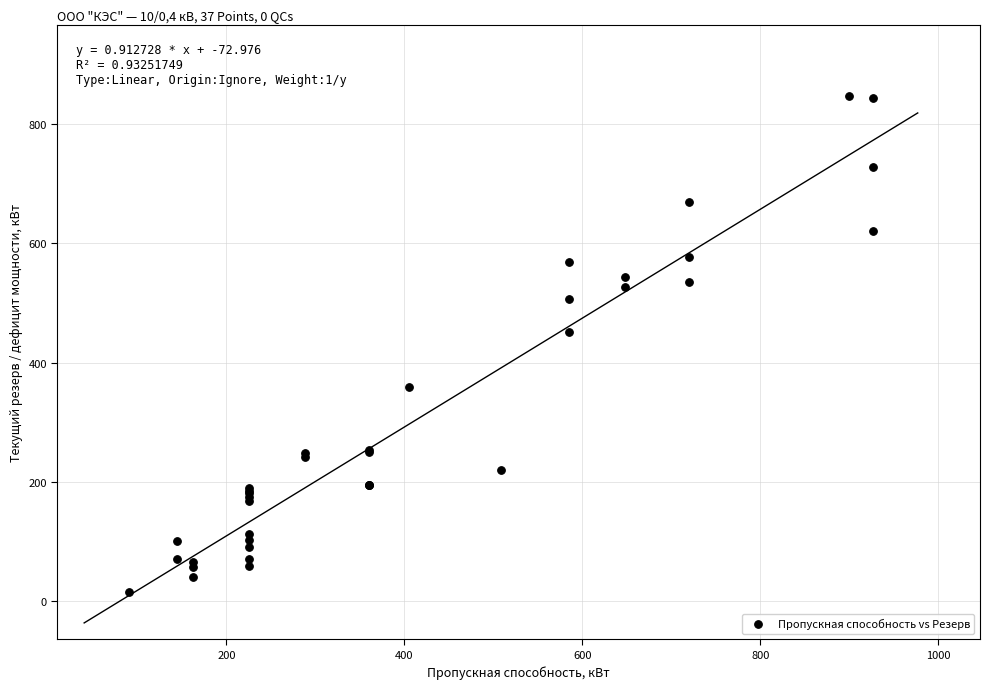

What Y value in the scatter plot is closest to 431?

451.0